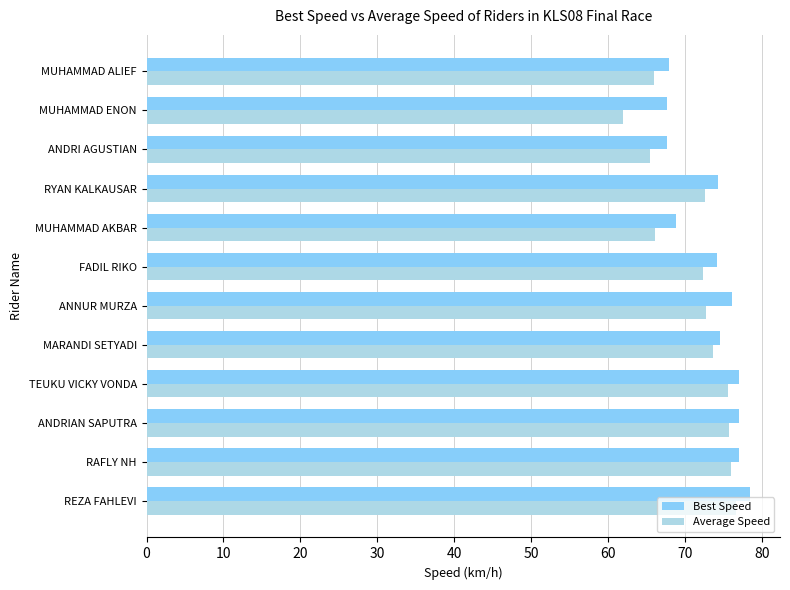

What is the sum of all Average Speed values?

855.0